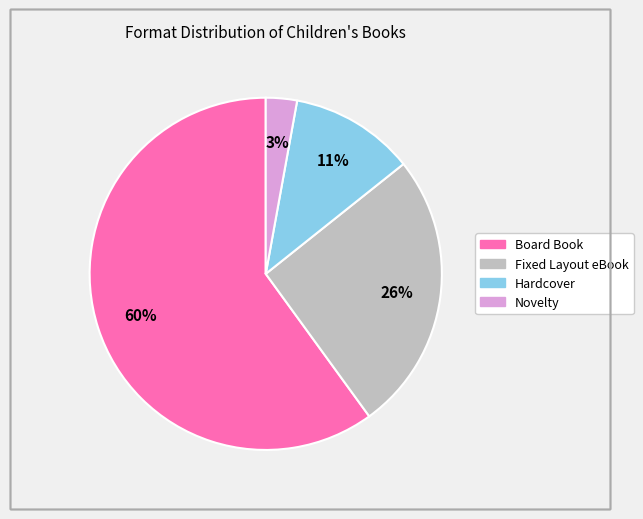

Is the sum of Board Book and Hardcover greater than half?

Yes